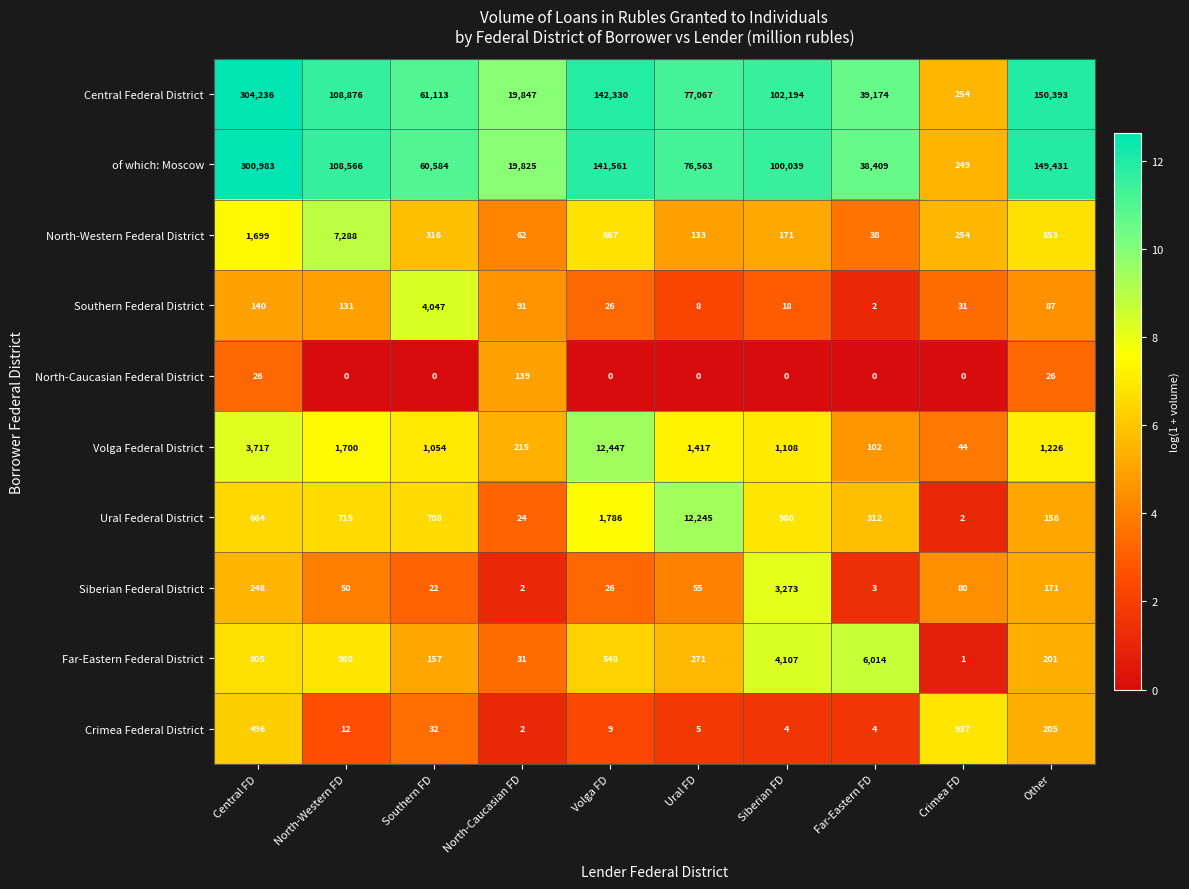

What is the sum of all Central Federal District values?

1005484